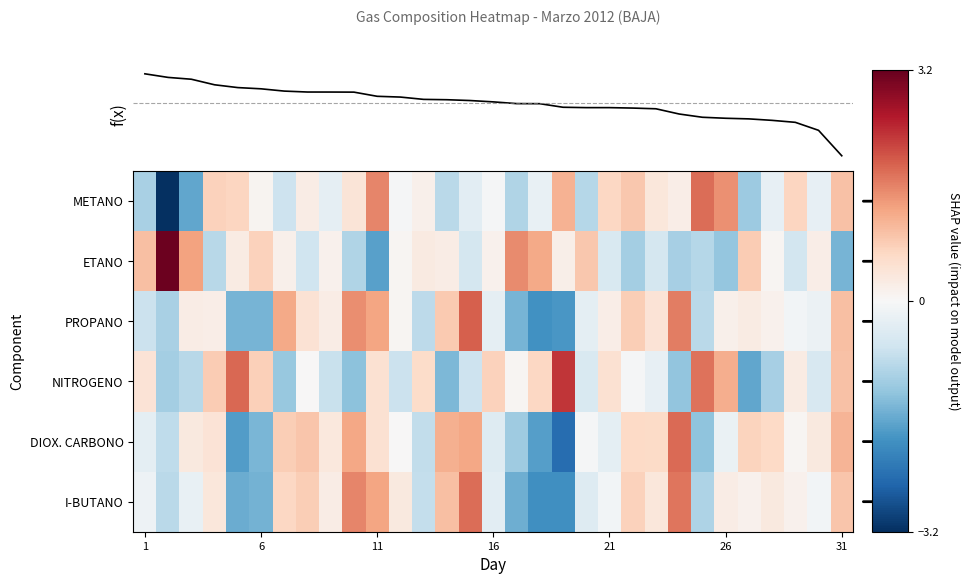

At how many categories does at least one series exceed -2?

31